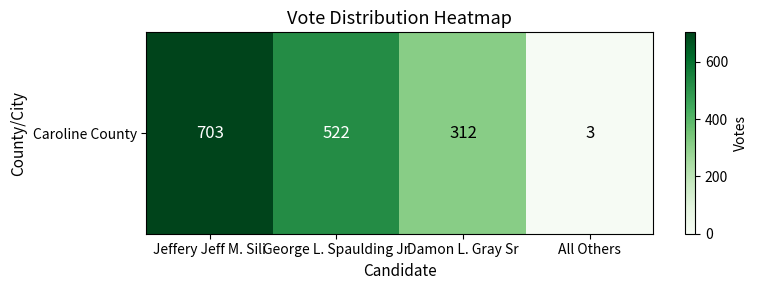

Reading right to left, transcribe all the data shown in this chart.

All Others=3	Damon L. Gray Sr=312	George L. Spaulding Jr=522	Jeffery Jeff M. Sili=703